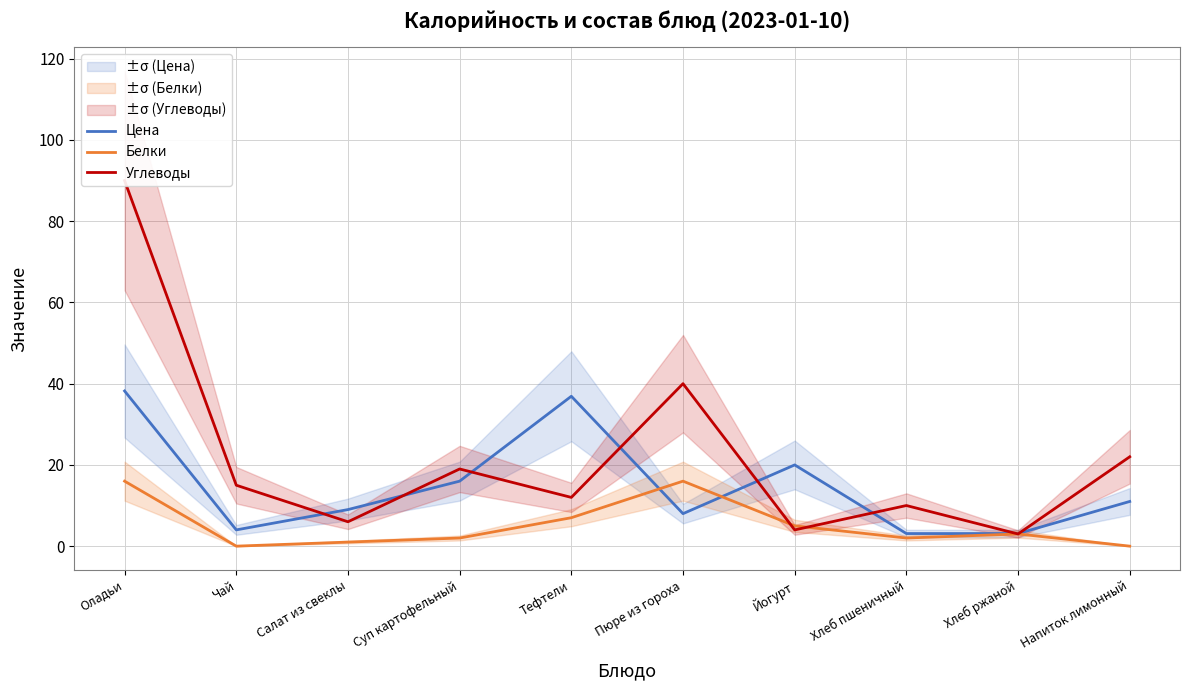

What is the difference between the Цена values at Пюре из гороха and Хлеб пшеничный?

4.9